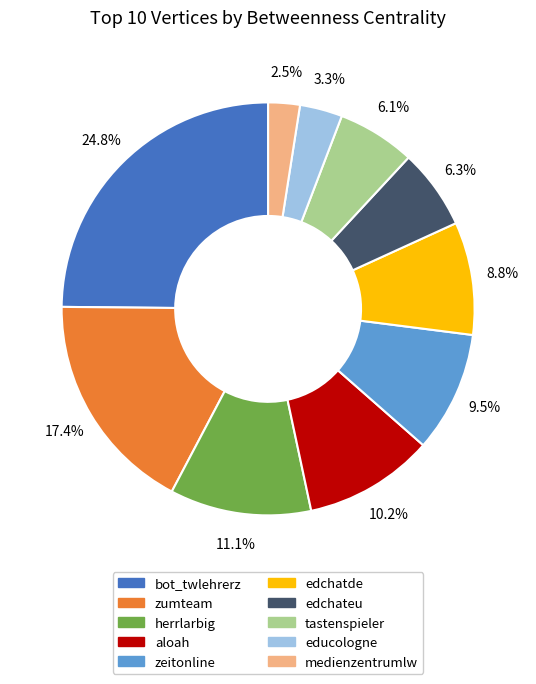

Count the number of slices in the pie.

10